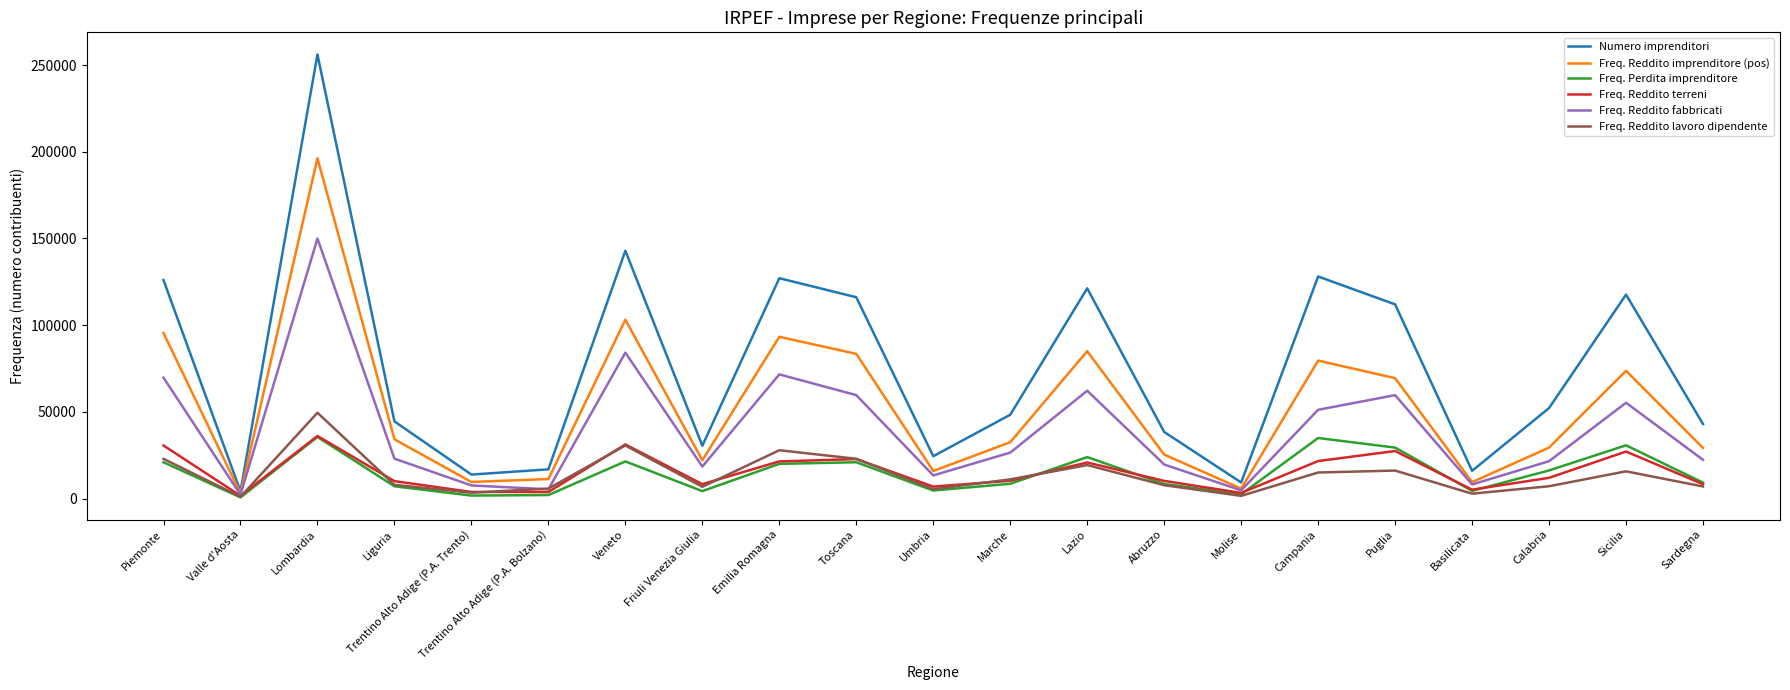

Is this an area chart (filled region under the line)?

No